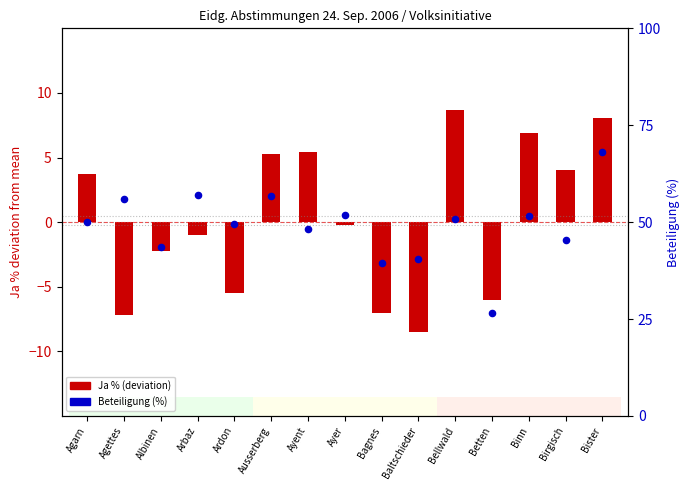

Is the value of Beteiligung (%) at Ayer greater than the value of Ja % (centered) at Albinen?

Yes